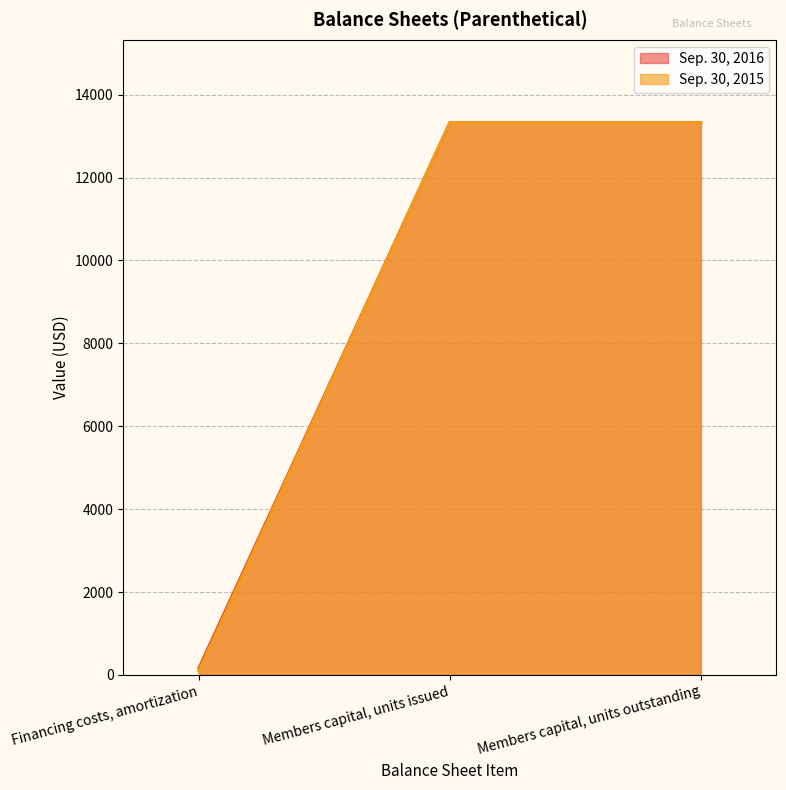

What is the average value of the Sep. 30, 2016 series?

8939